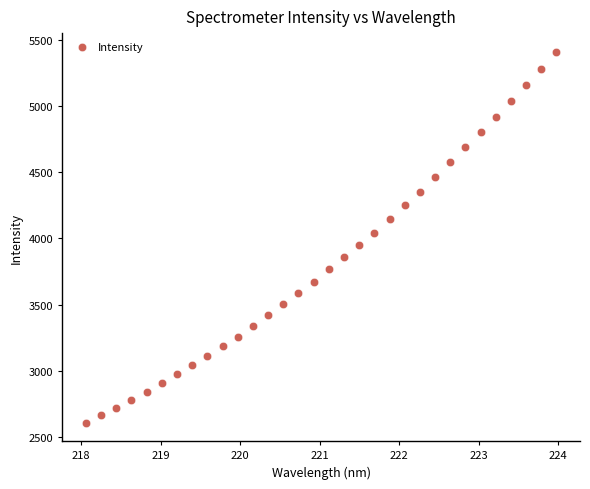

What is the range of X values (max minus min)?

5.9